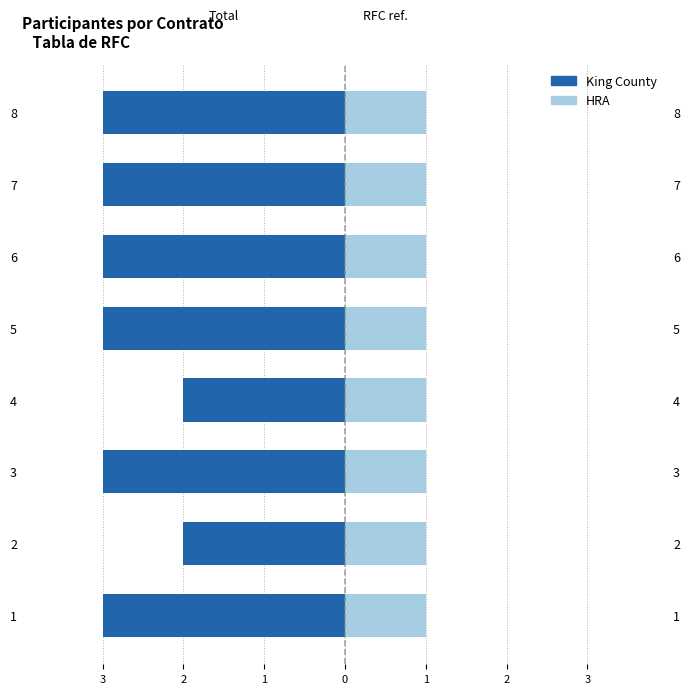

How many King County values are between -3 and -2?

8